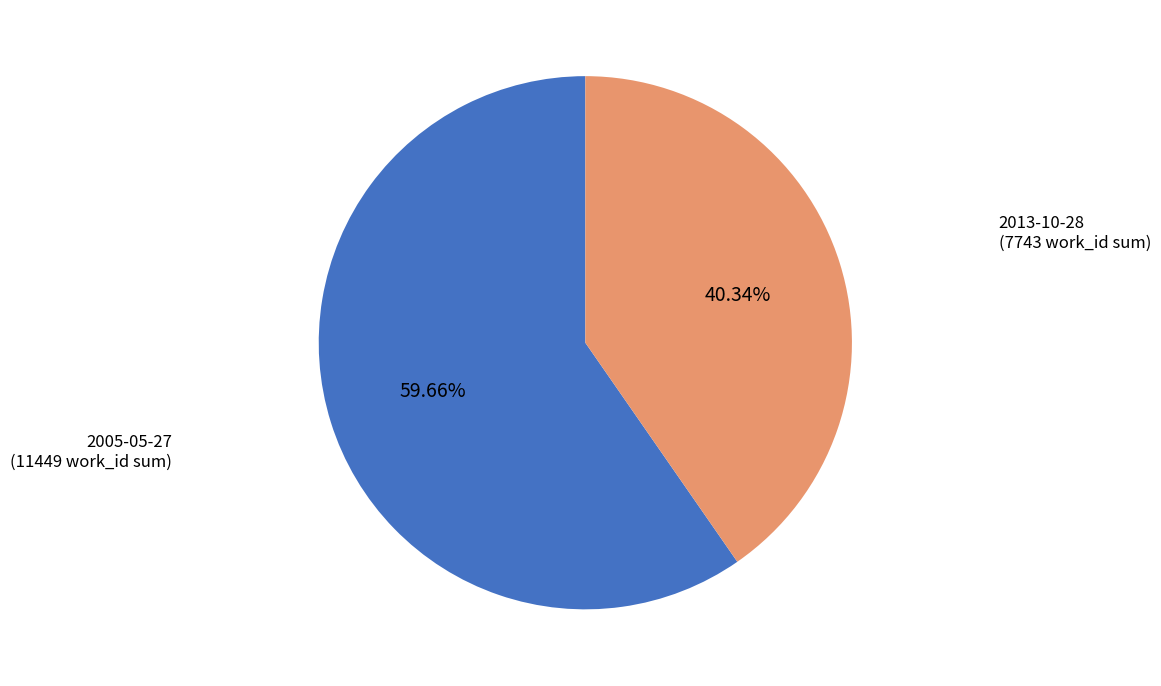

Is it true that 2005-05-27 is 15% of the pie?

False